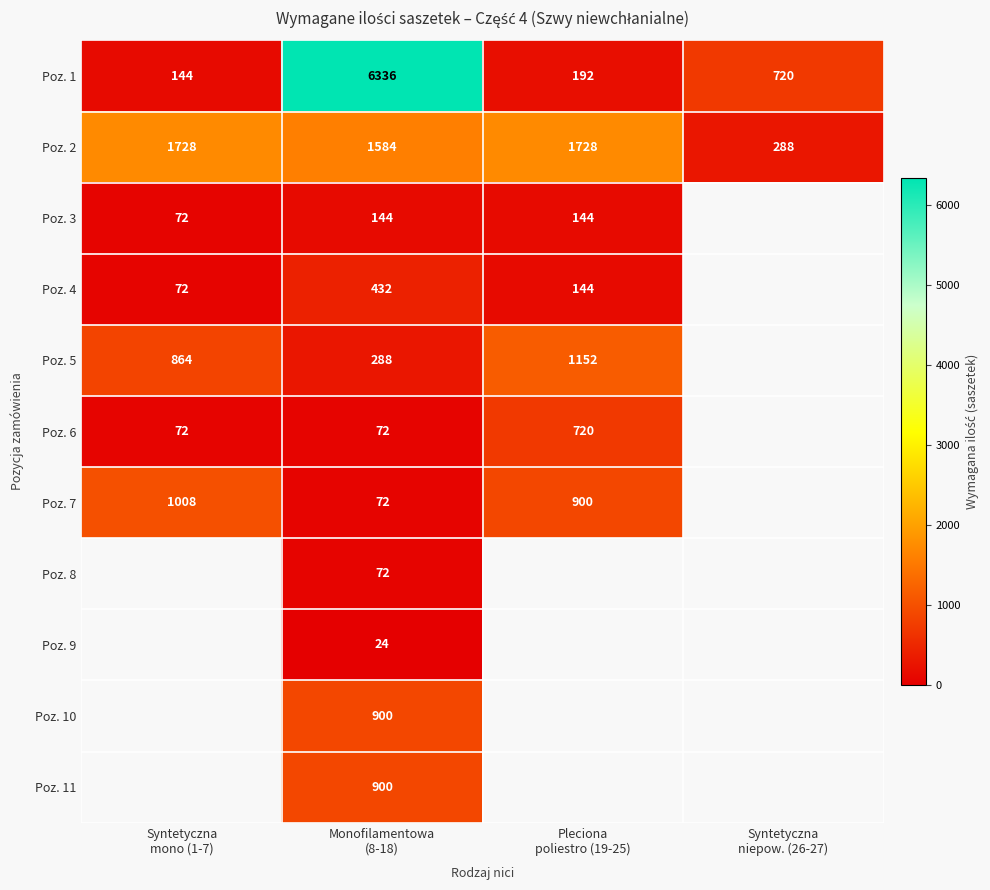

What is the difference between the maximum and minimum values in the Poz. 6 series?

648.0